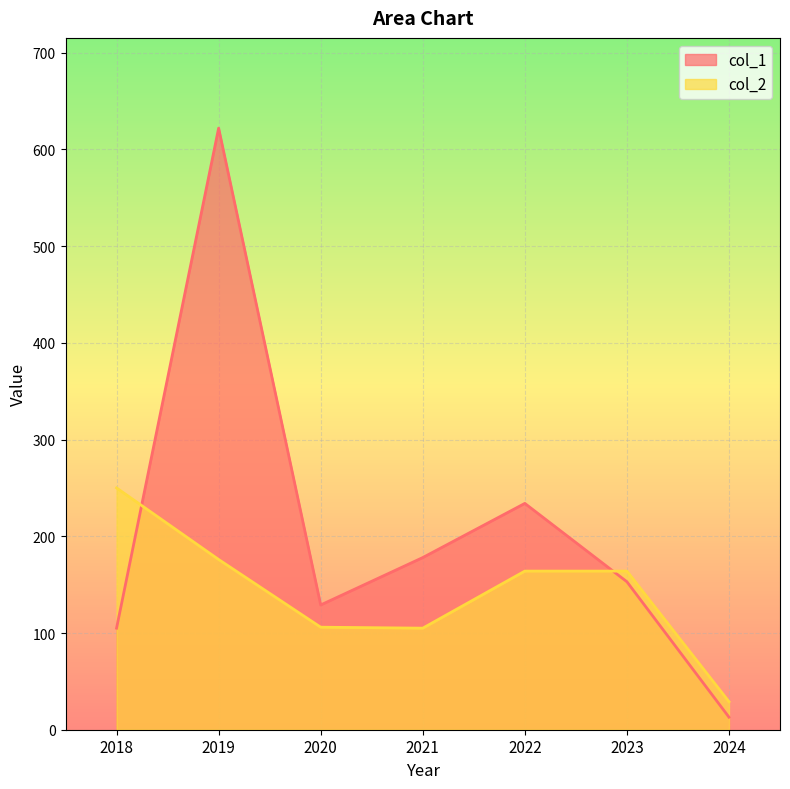

The value of col_1 at 2020 is 129. True or false?

True